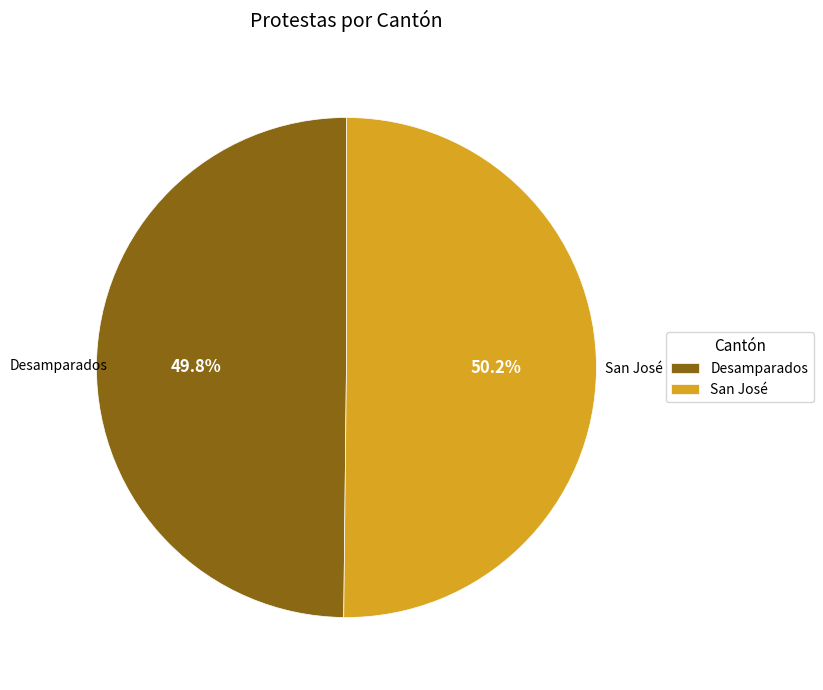

Count the number of slices in the pie.

2